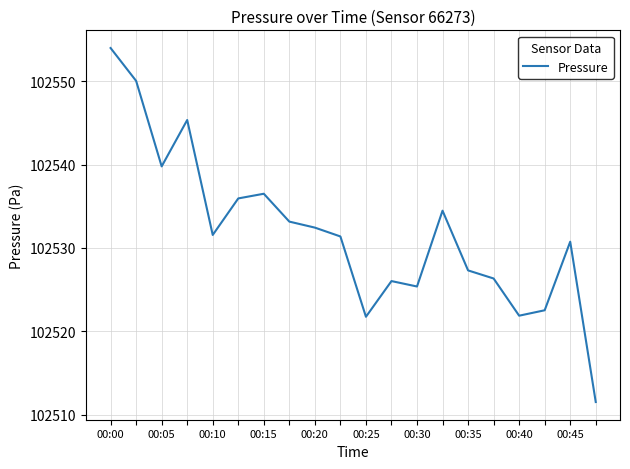

What is the maximum value shown in the chart?

102554.0